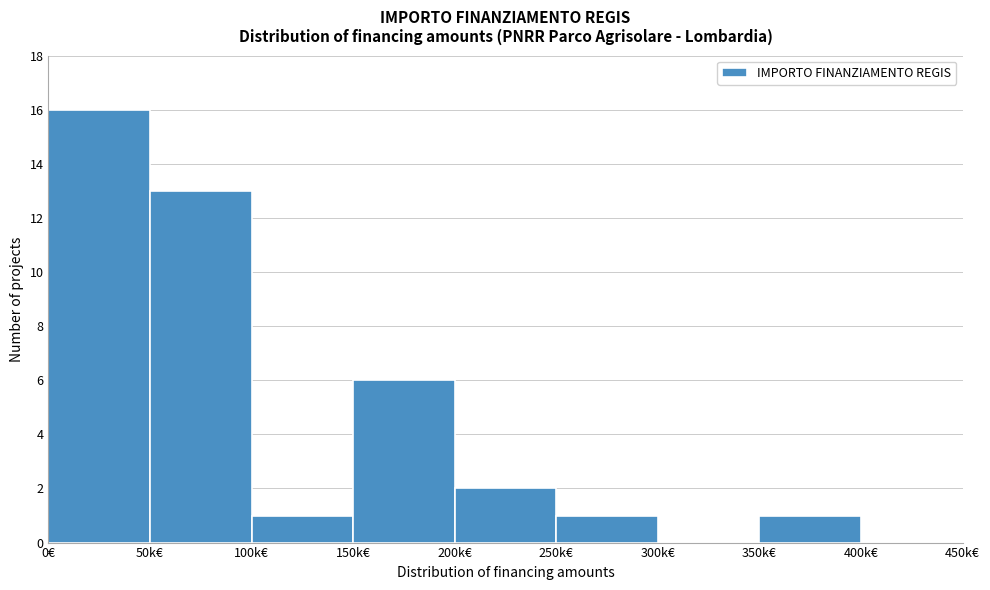

Reading left to right, transcribe all the data shown in this chart.

0€=16	50k€=13	100k€=1	150k€=6	200k€=2	250k€=1	300k€=0	350k€=1	400k€=0